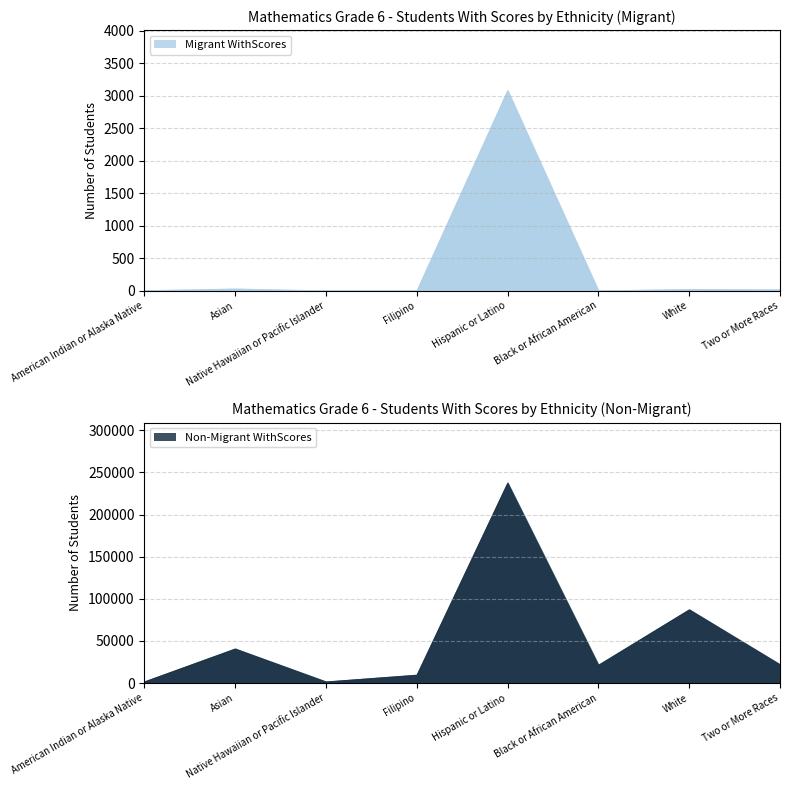

List the series in order of their overall mean, lowest first.

Migrant WithScores, Non-Migrant WithScores